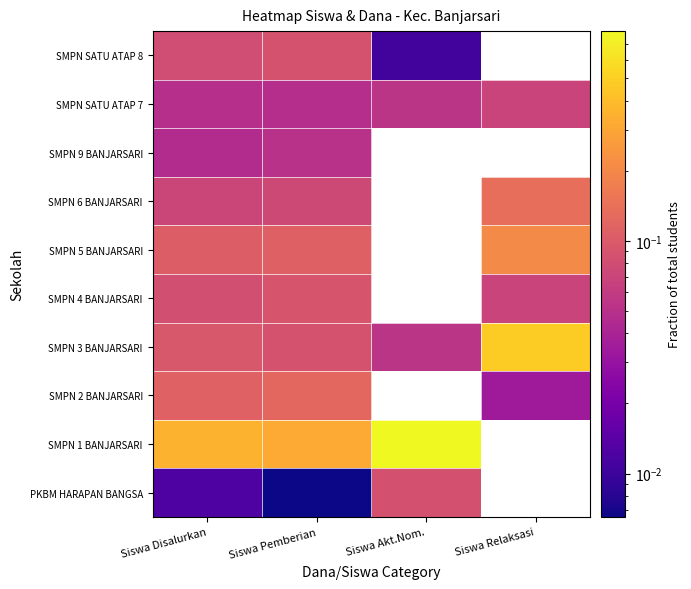

Rank the series at Siswa Disalurkan from lowest to highest value.

PKBM HARAPAN BANGSA, SMPN 9 BANJARSARI, SMPN SATU ATAP 7, SMPN 6 BANJARSARI, SMPN SATU ATAP 8, SMPN 4 BANJARSARI, SMPN 3 BANJARSARI, SMPN 5 BANJARSARI, SMPN 2 BANJARSARI, SMPN 1 BANJARSARI